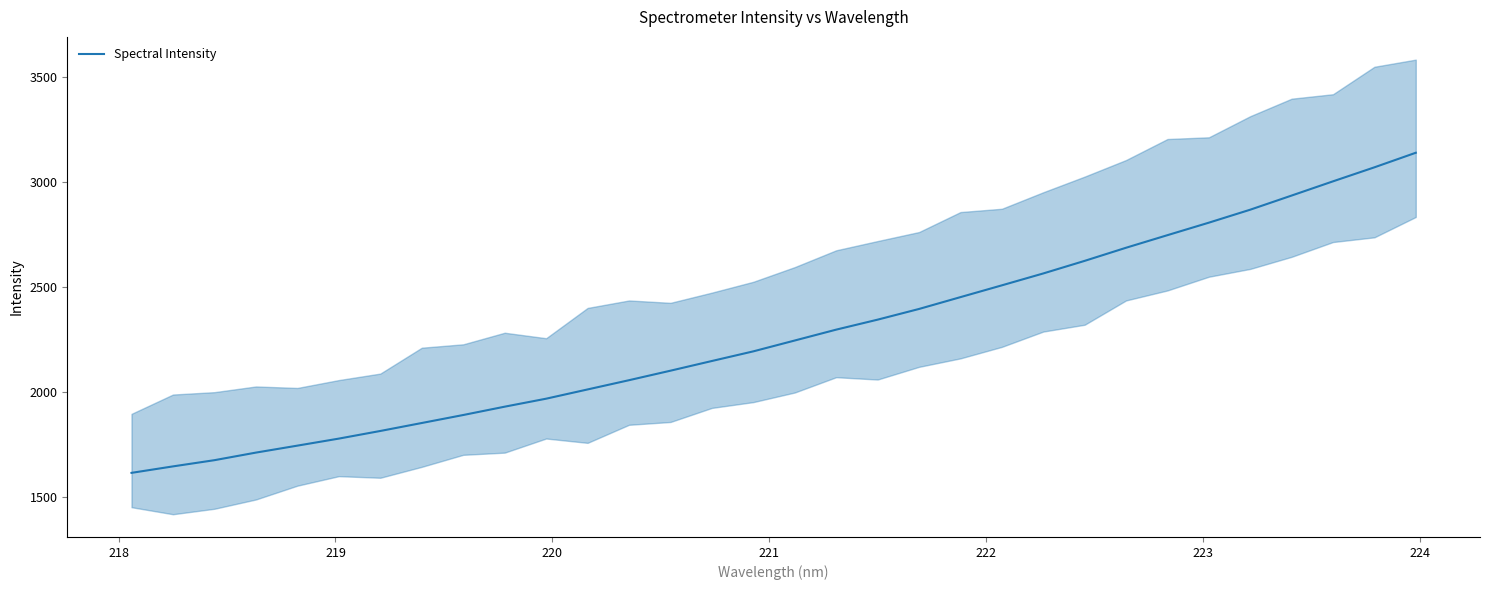

What is the lowest value of the Spectral Intensity series?

1614.7